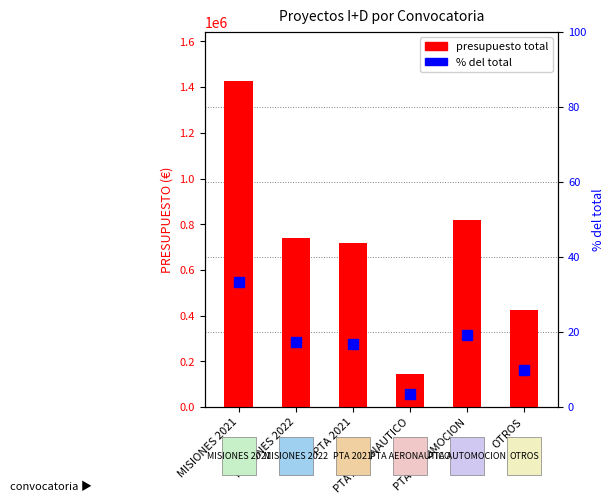

What is the value of the 1st bar from the left?

1427843.6